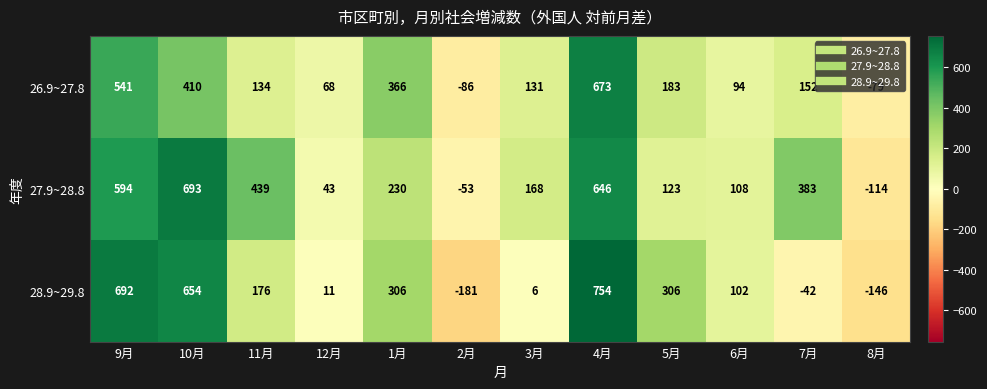

What is the smallest value displayed?

-181